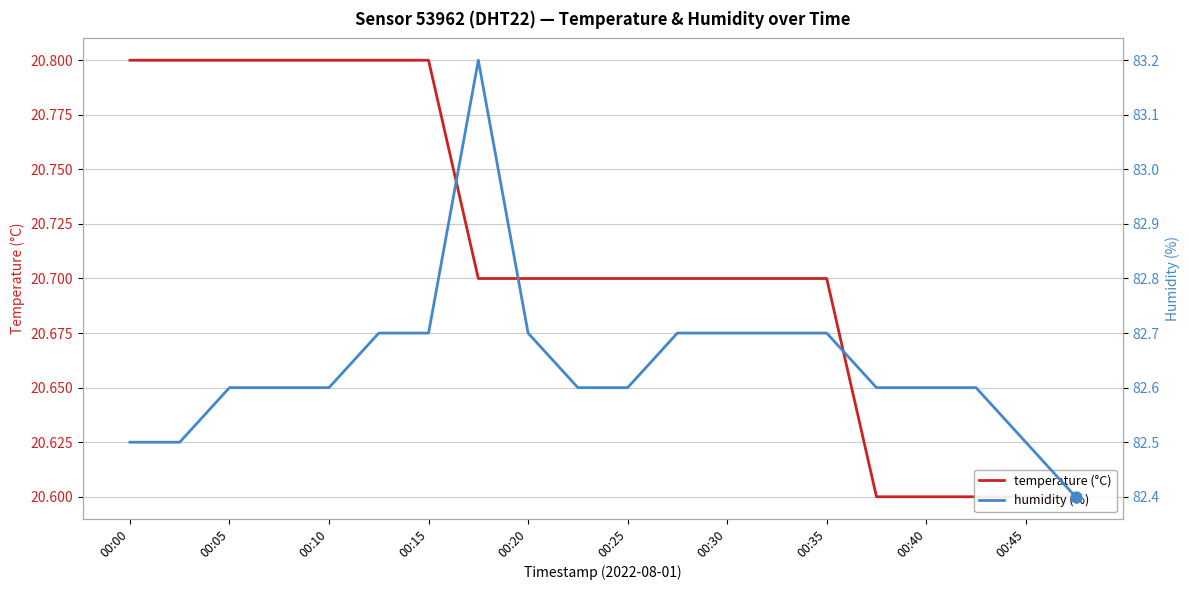

What are all the series names shown in the legend?

temperature (°C), humidity (%)